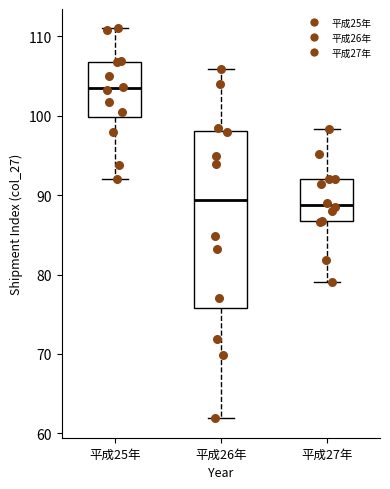

Reading left to right, read every box against the y-axis: the position of its median line, the range the box covers, and the ends of its whiskers. The values are not printed on the chart, so give them approximately, as read against the axis.

平成25年: median 103, box 100 to 107, whiskers 92 to 111
平成26年: median 89, box 76 to 98, whiskers 62 to 106
平成27年: median 89, box 87 to 92, whiskers 79 to 98